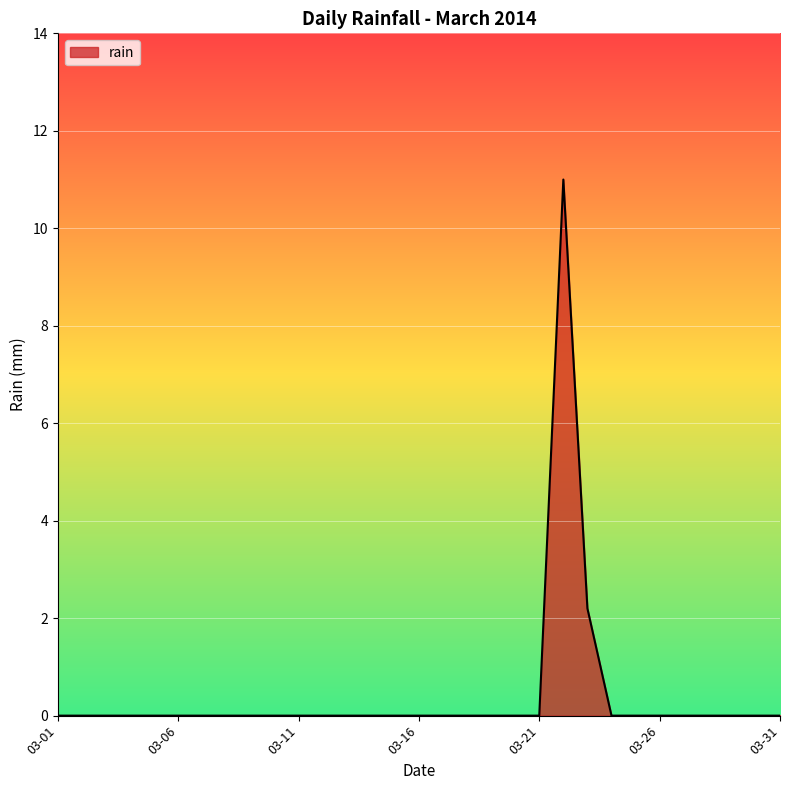

What is the greatest value displayed?

11.0